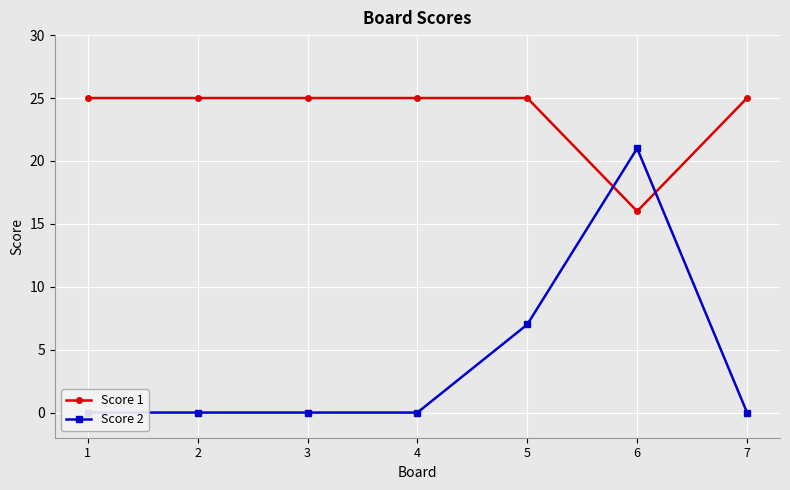

Rank the series by their maximum value, from lowest to highest.

Score 2, Score 1